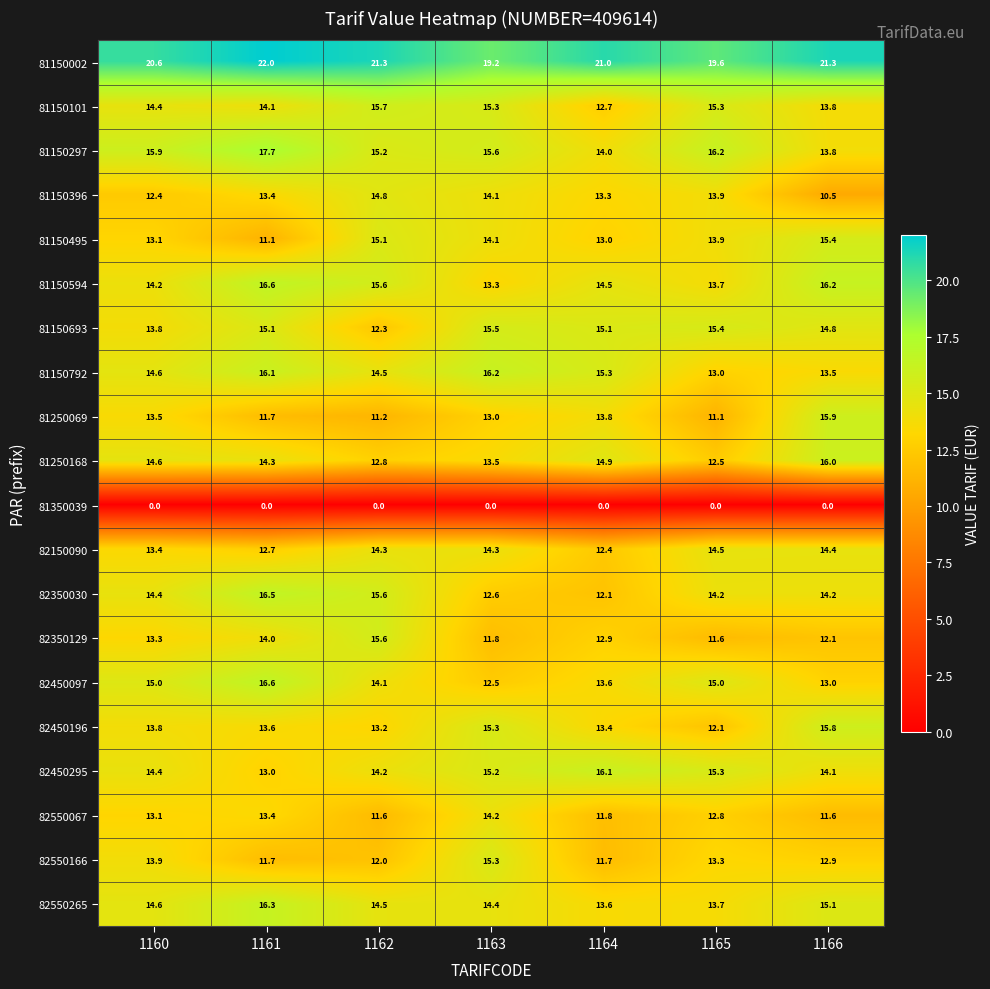

What is the spread (max minus min) of values at 1166?

21.3